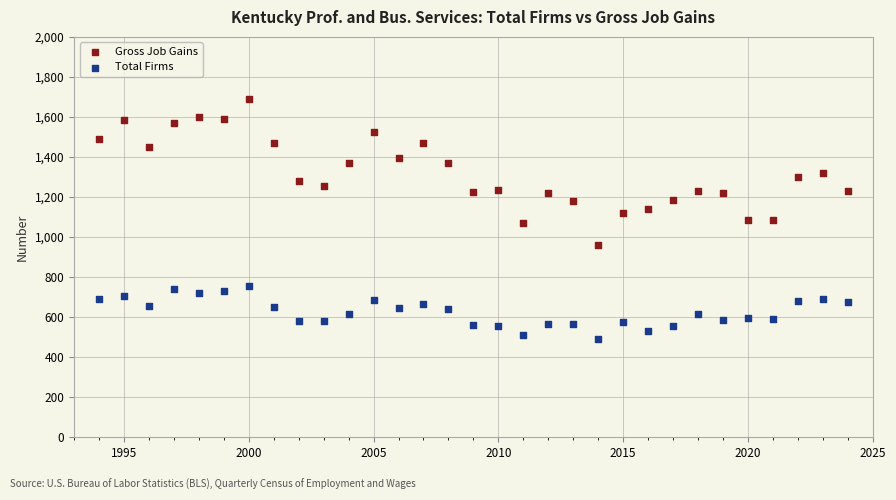

What is the X range (max minus min) for the scatter plot?

30